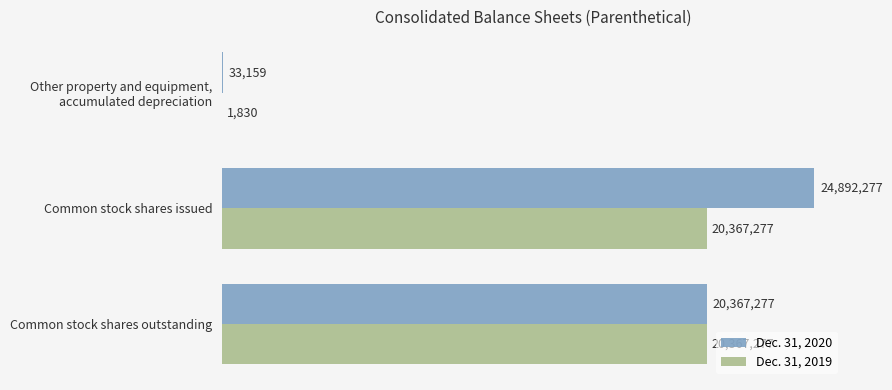

What is the smallest value displayed?

1830